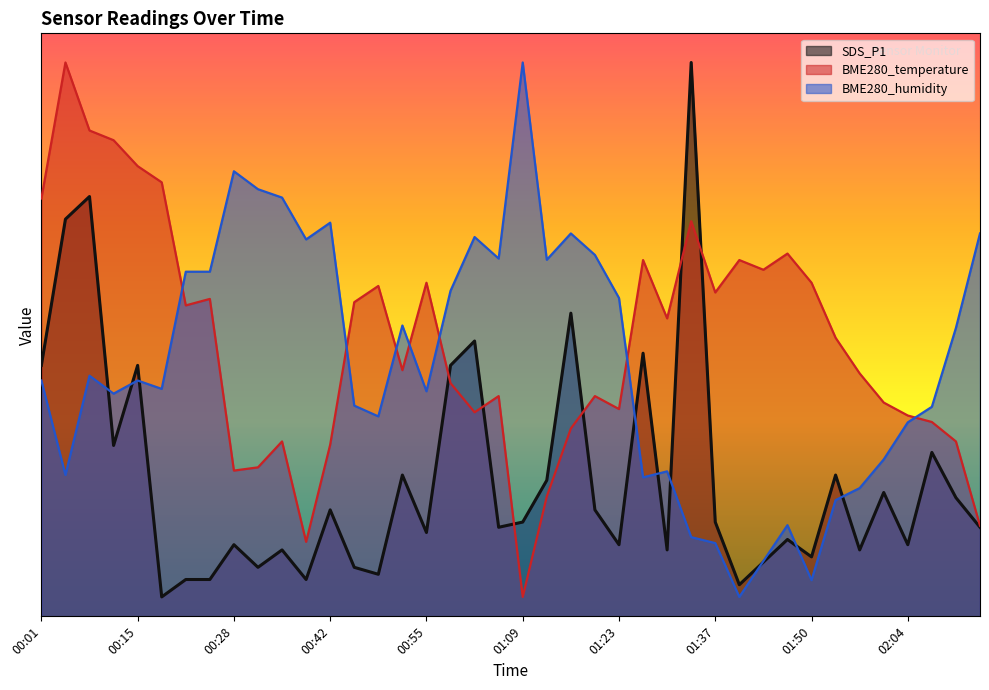

What value does the SDS_P1 series have at 00:59?

25.8